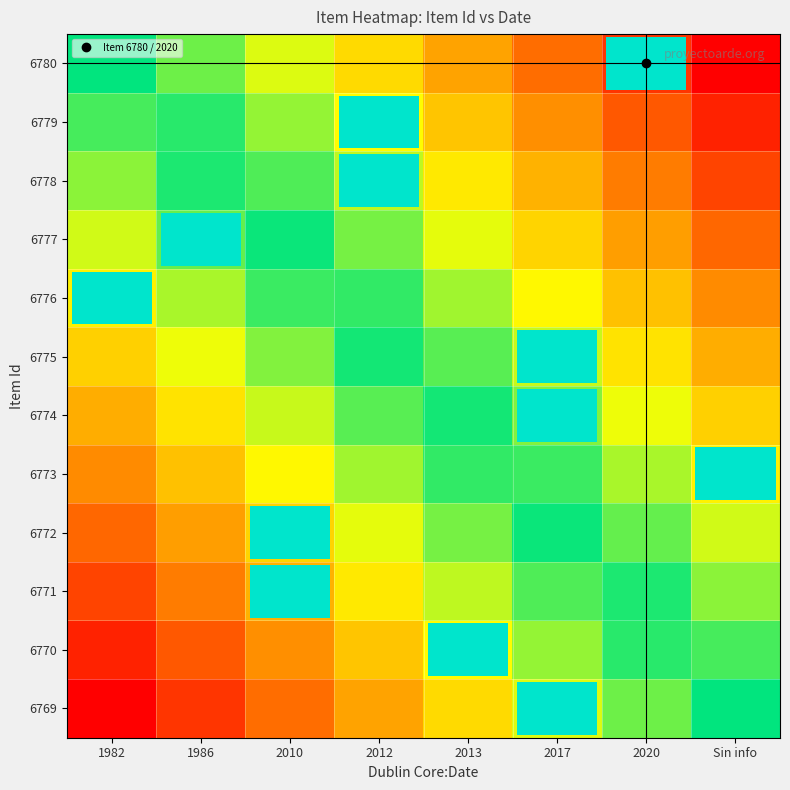

Which category has the highest value across all series?

Sin info